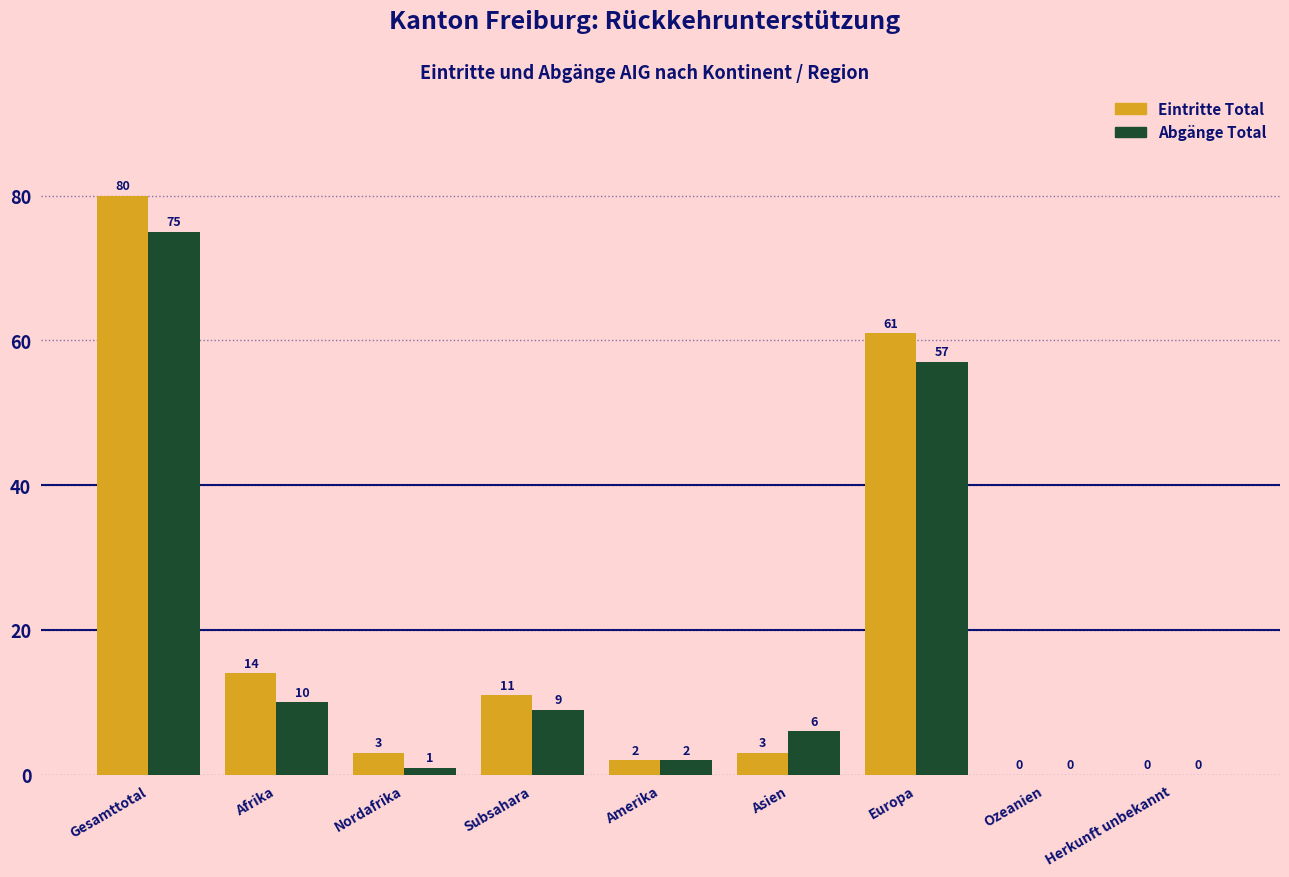

Reading left to right, list all the values displayed in this chart.

Eintritte Total: Gesamttotal=80	Afrika=14	Nordafrika=3	Subsahara=11	Amerika=2	Asien=3	Europa=61	Ozeanien=0	Herkunft unbekannt=0
Abgänge Total: Gesamttotal=75	Afrika=10	Nordafrika=1	Subsahara=9	Amerika=2	Asien=6	Europa=57	Ozeanien=0	Herkunft unbekannt=0